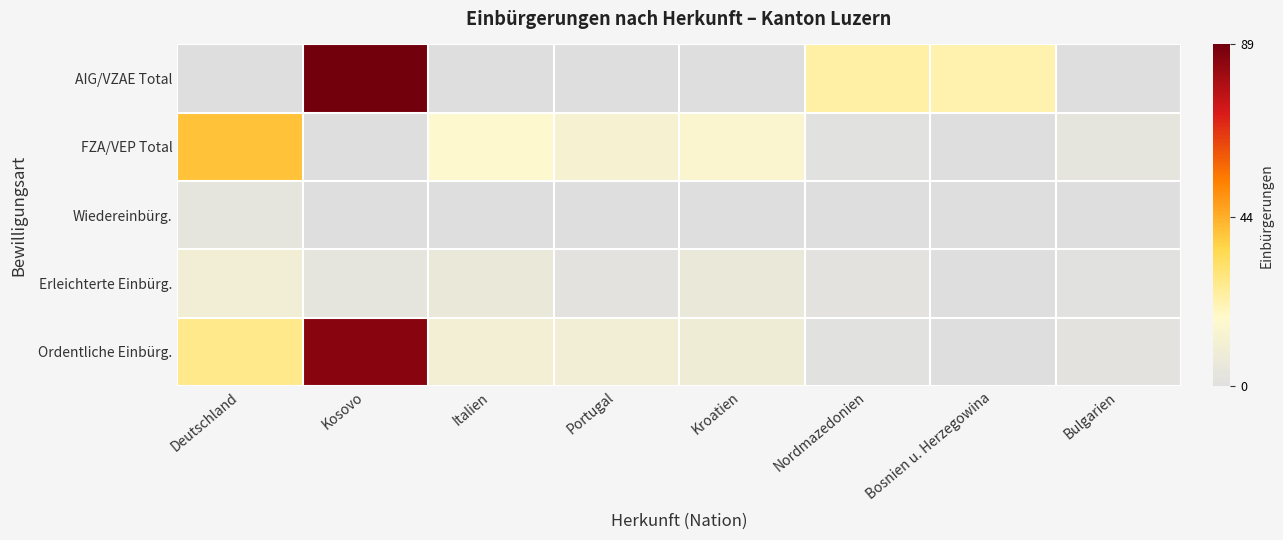

Reading right to left, what are all the values shown in this chart?

Ordentliche Einbürg.: Bulgarien=2	Bosnien u. Herzegowina=0	Nordmazedonien=1	Kroatien=9	Portugal=10	Italien=11	Kosovo=85	Deutschland=27
Erleichterte Einbürg.: Bulgarien=1	Bosnien u. Herzegowina=0	Nordmazedonien=2	Kroatien=6	Portugal=2	Italien=6	Kosovo=3	Deutschland=10
Wiedereinbürg.: Bulgarien=0	Bosnien u. Herzegowina=0	Nordmazedonien=0	Kroatien=0	Portugal=0	Italien=0	Kosovo=0	Deutschland=3
FZA/VEP Total: Bulgarien=3	Bosnien u. Herzegowina=0	Nordmazedonien=1	Kroatien=15	Portugal=13	Italien=17	Kosovo=0	Deutschland=40
AIG/VZAE Total: Bulgarien=0	Bosnien u. Herzegowina=22	Nordmazedonien=23	Kroatien=0	Portugal=0	Italien=0	Kosovo=89	Deutschland=0